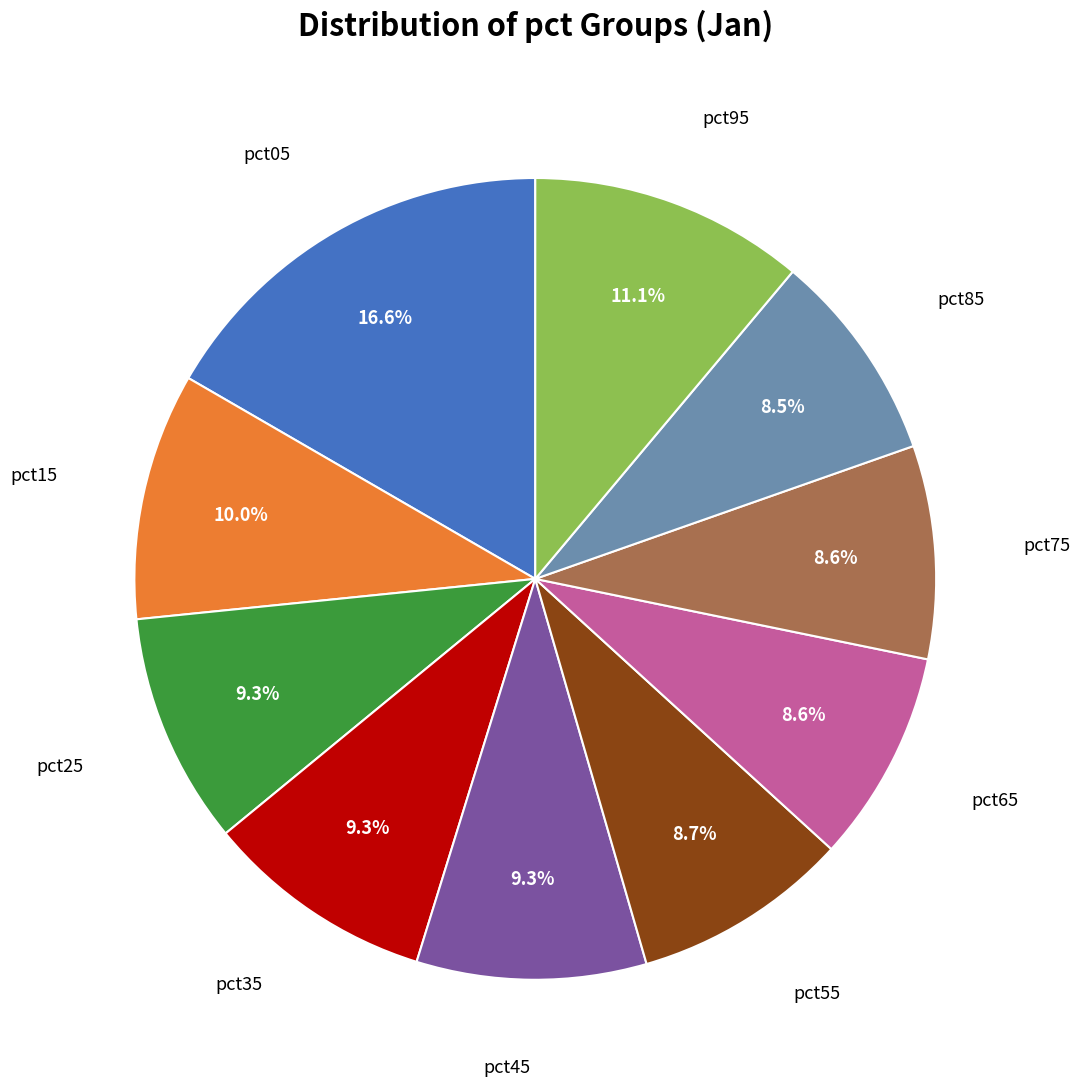

Is there a majority slice in this chart?

No